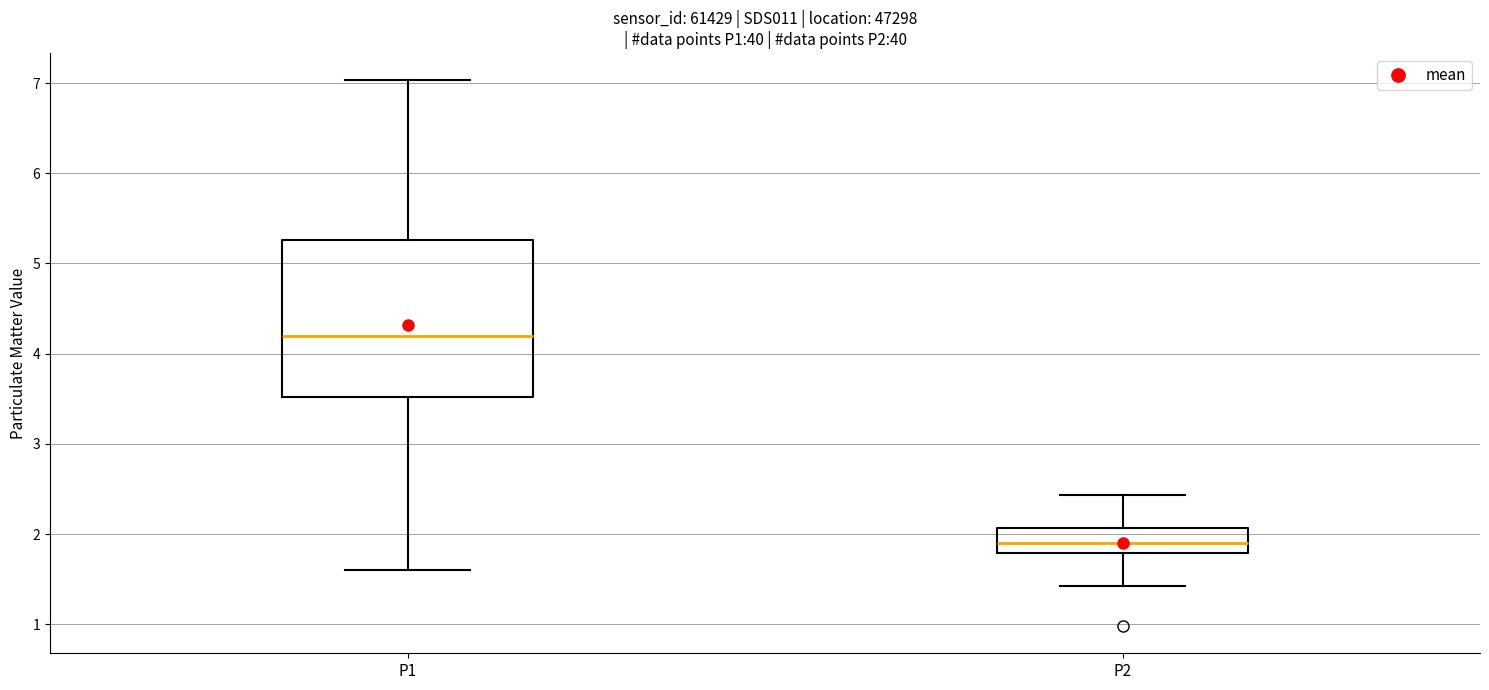

Which box is the tallest, from its lower edge to its upper edge?

P1